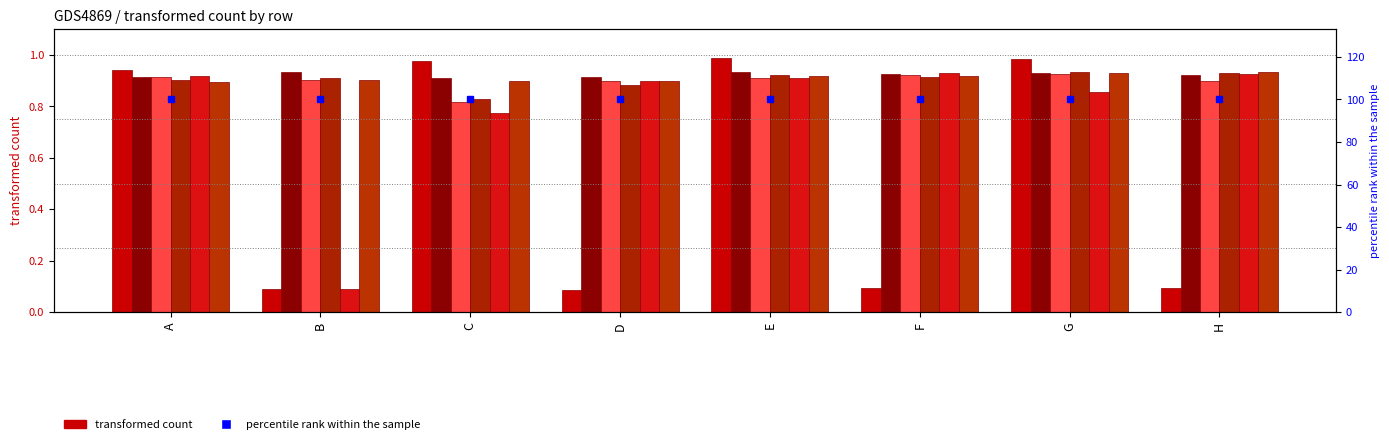

At how many categories does at least one series exceed 0?

8